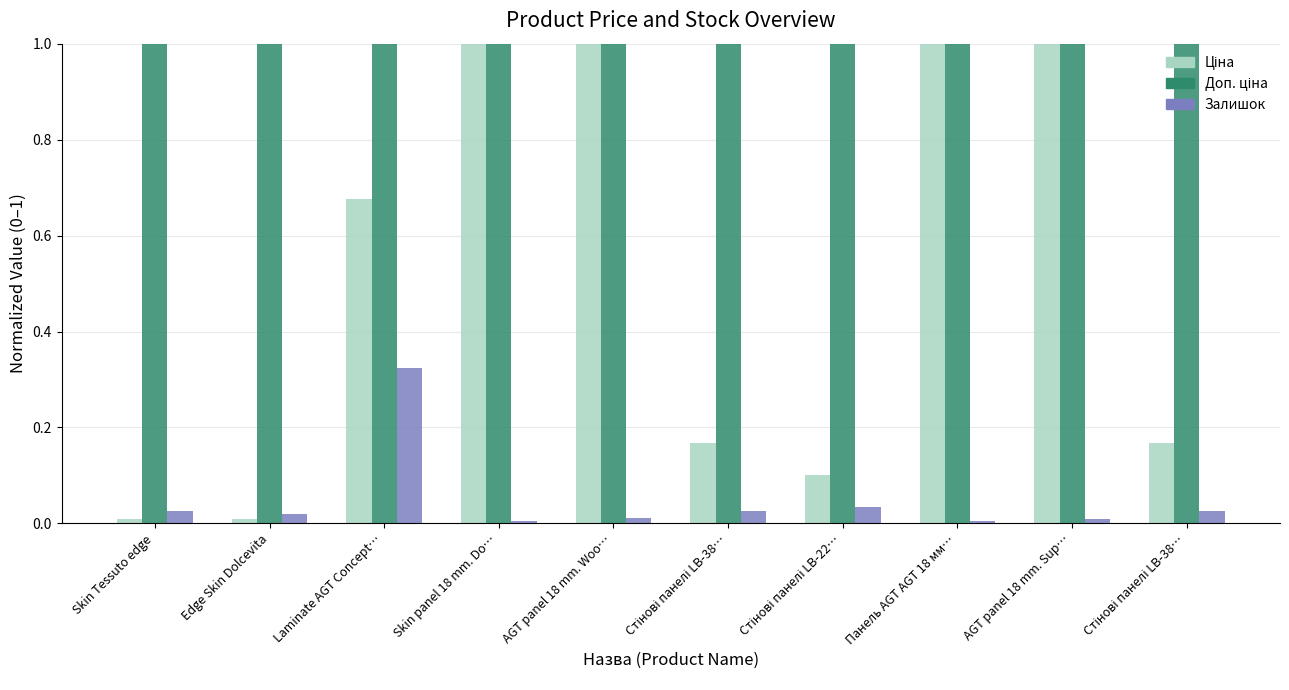

Which category has the lowest value across all series?

Панель AGT AGT 18 мм…